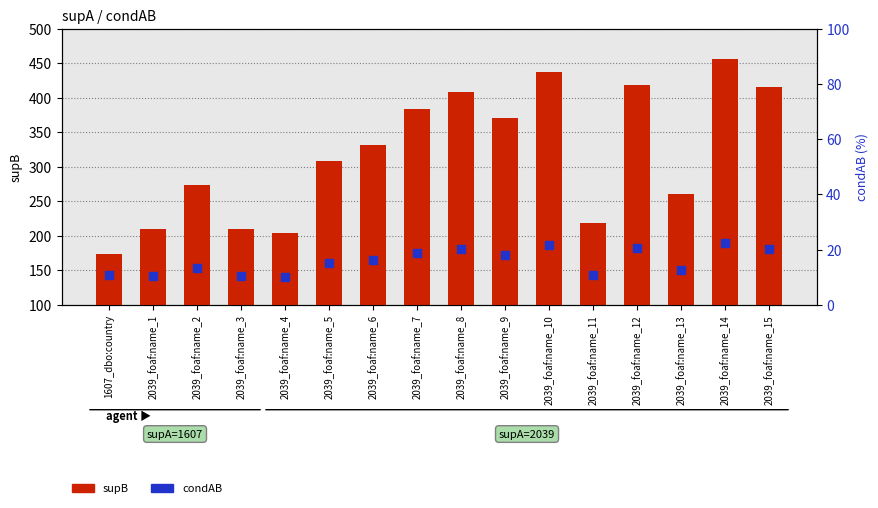

At which category is the sum across all series the highest?

2039_foaf:name_14